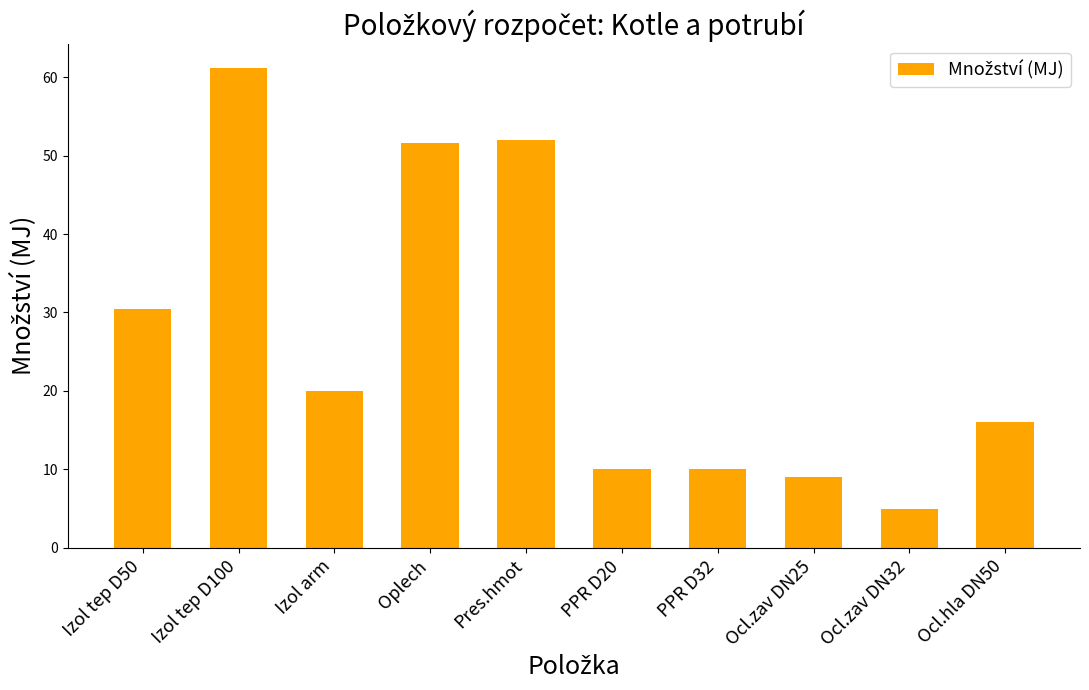

Where is the data nearest to the value 33?

Izol tep D50